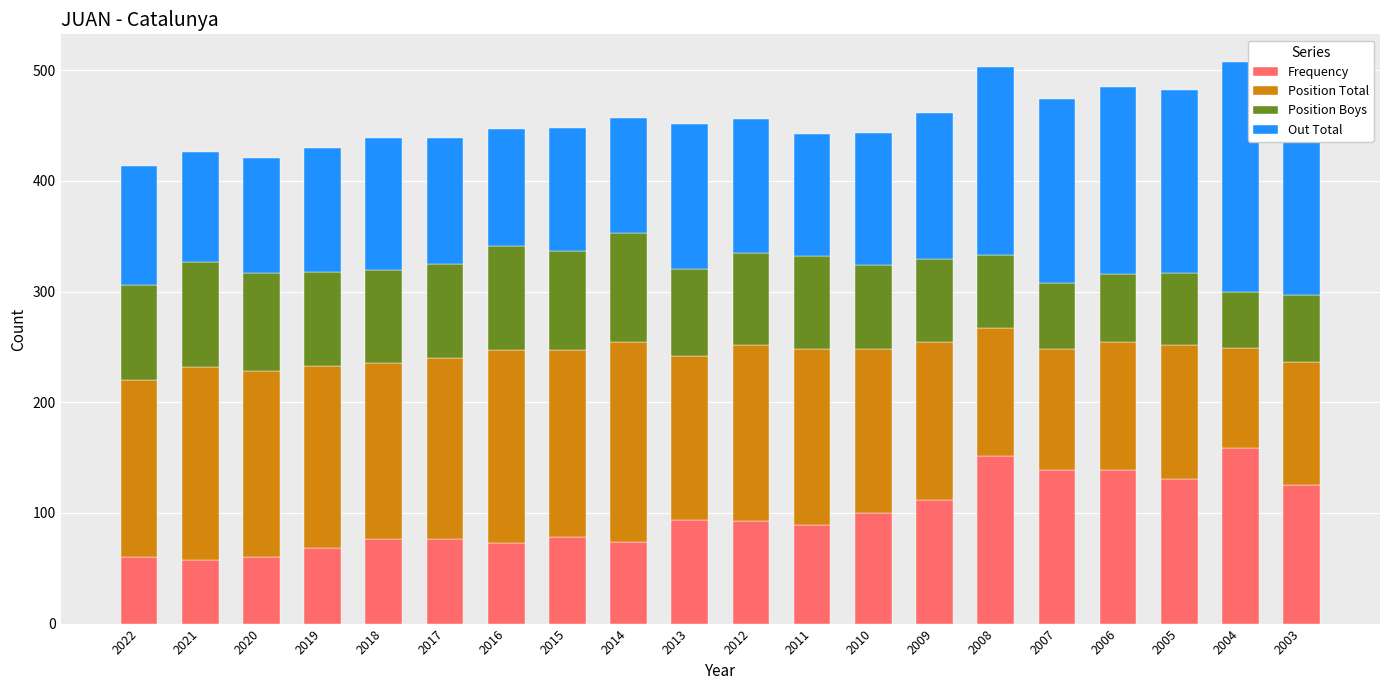

How many series are shown in this chart?

4